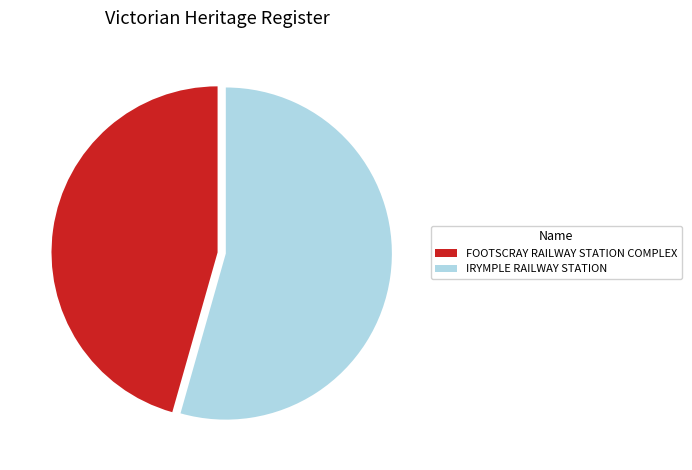

Is the sum of FOOTSCRAY RAILWAY STATION COMPLEX and IRYMPLE RAILWAY STATION greater than half?

Yes